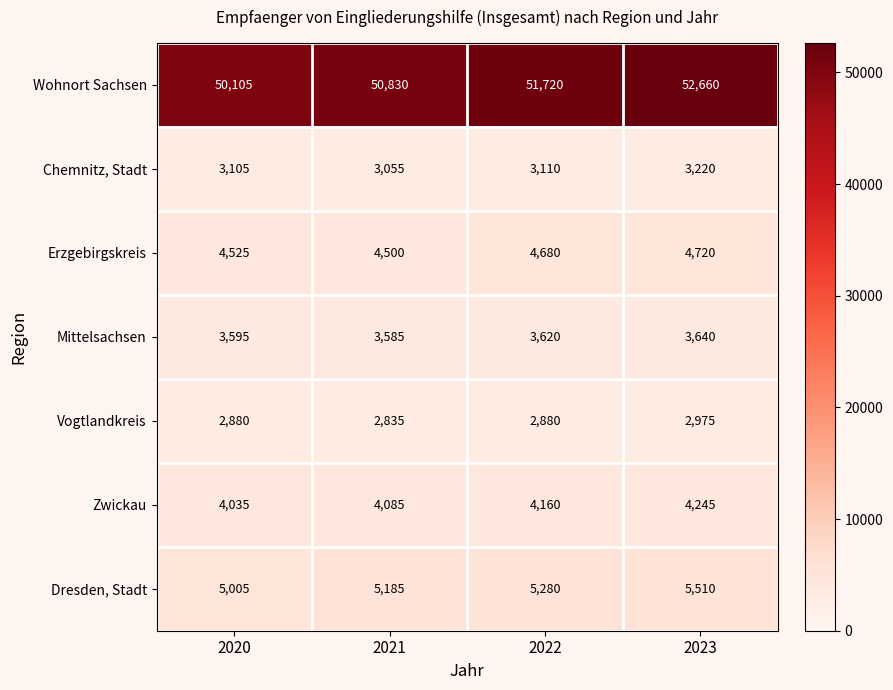

The value of Wohnort Sachsen at 2022 is 28917. True or false?

False